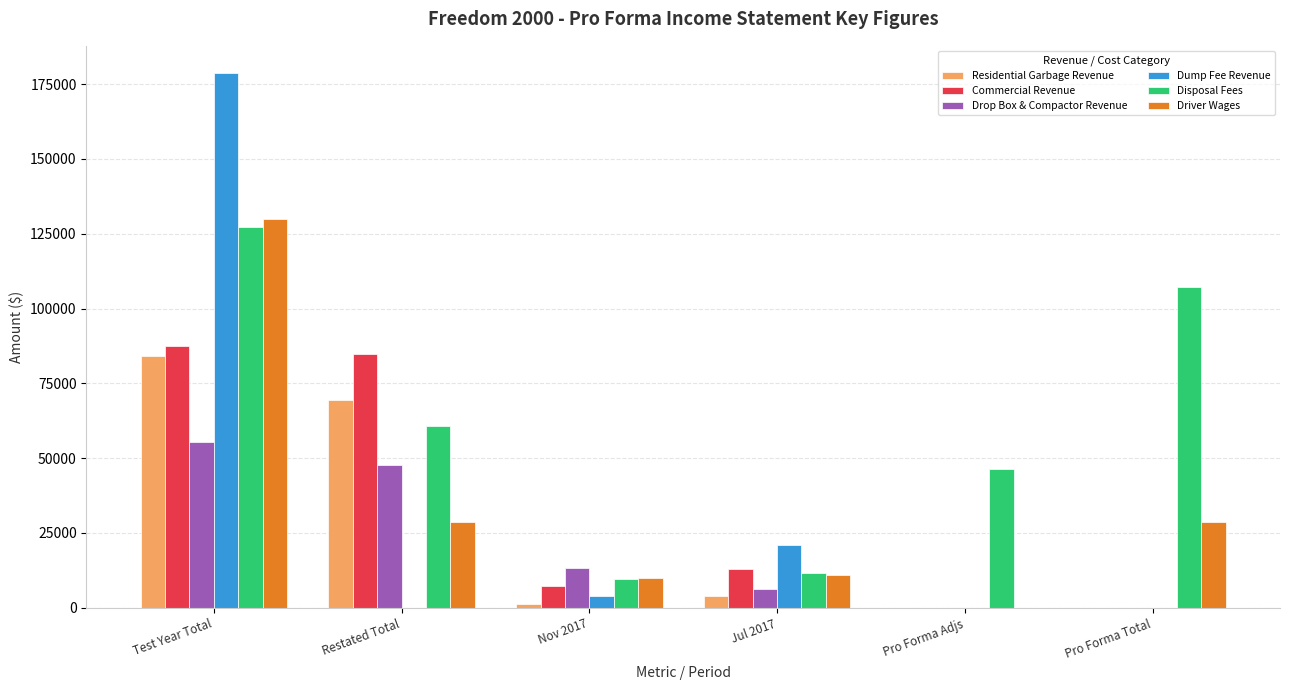

At which label does Disposal Fees reach its peak?

Test Year Total